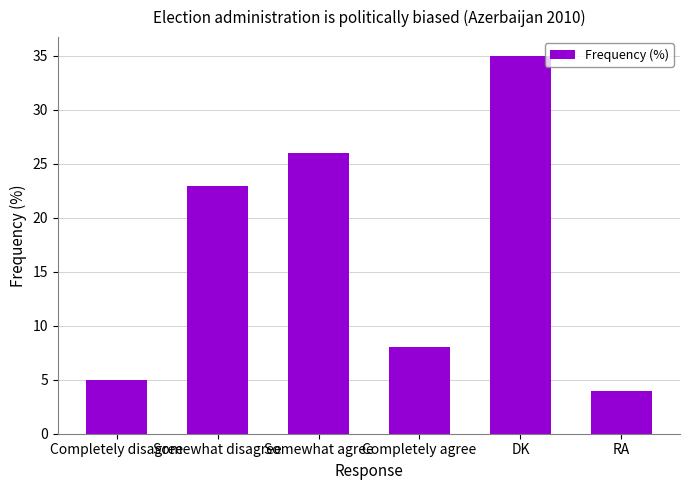

What is the difference between the values at DK and RA?

31